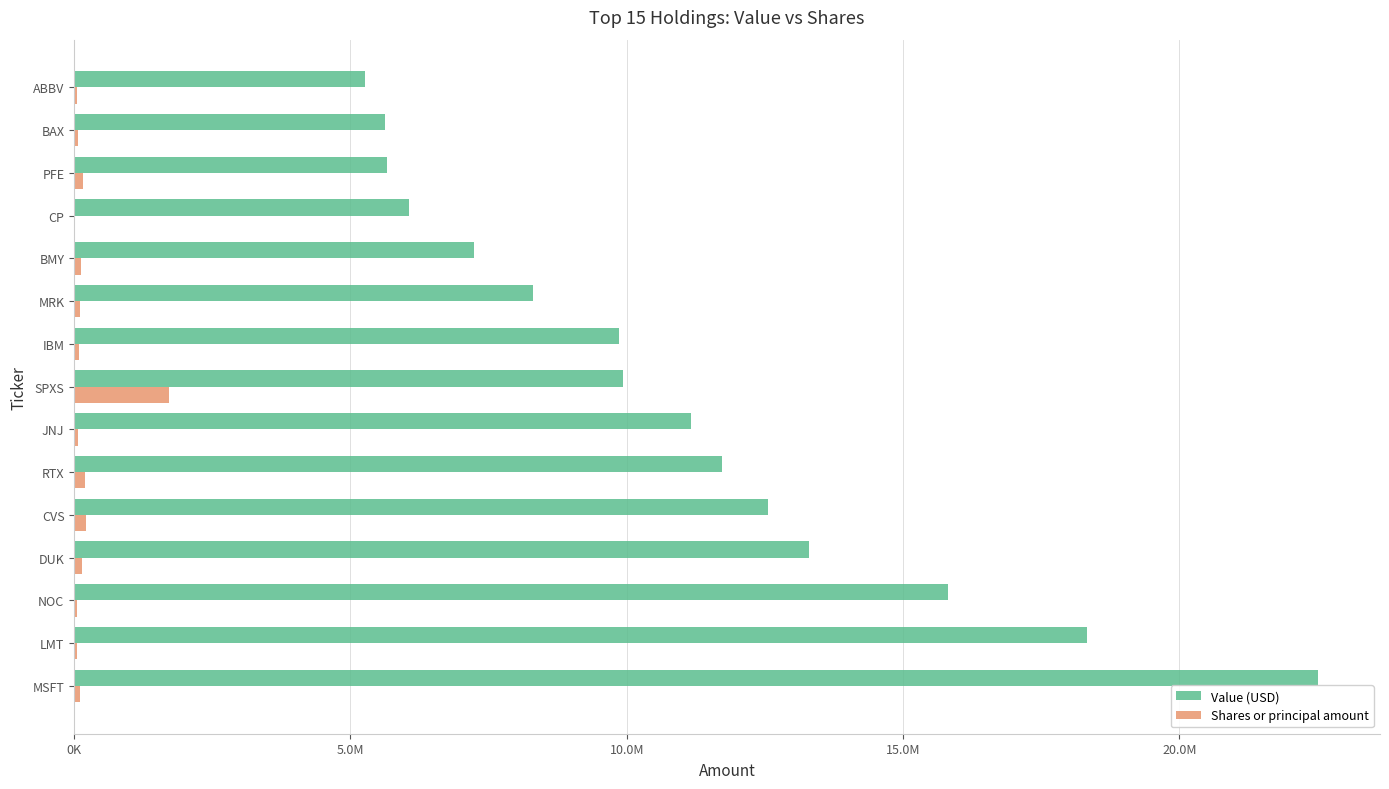

Which series has the largest range (max minus min)?

Value (USD)